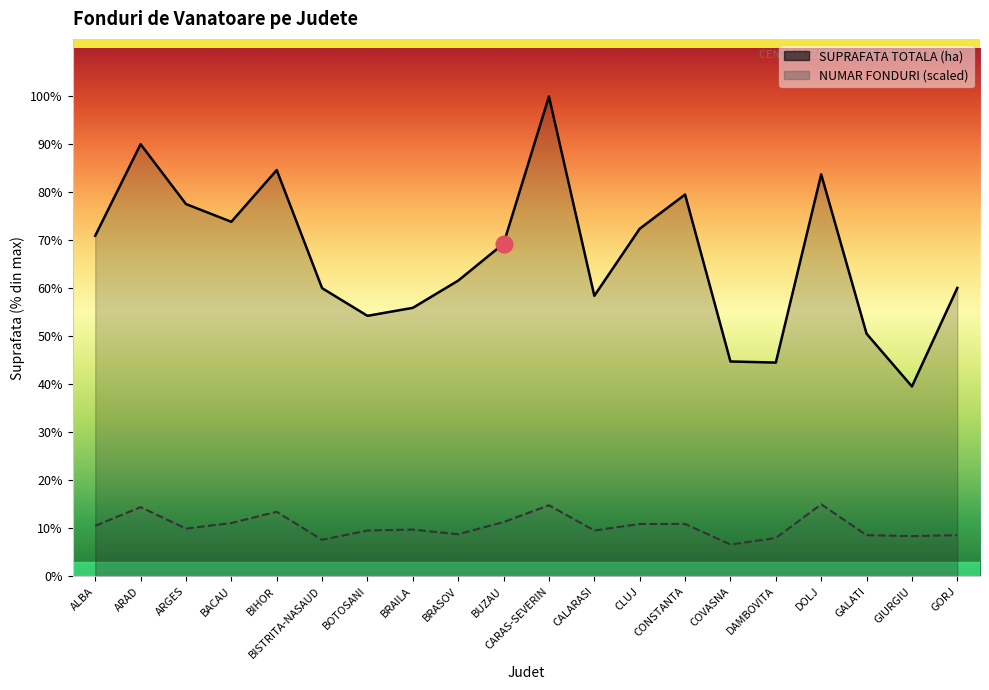

Count the number of data series in this chart.

2